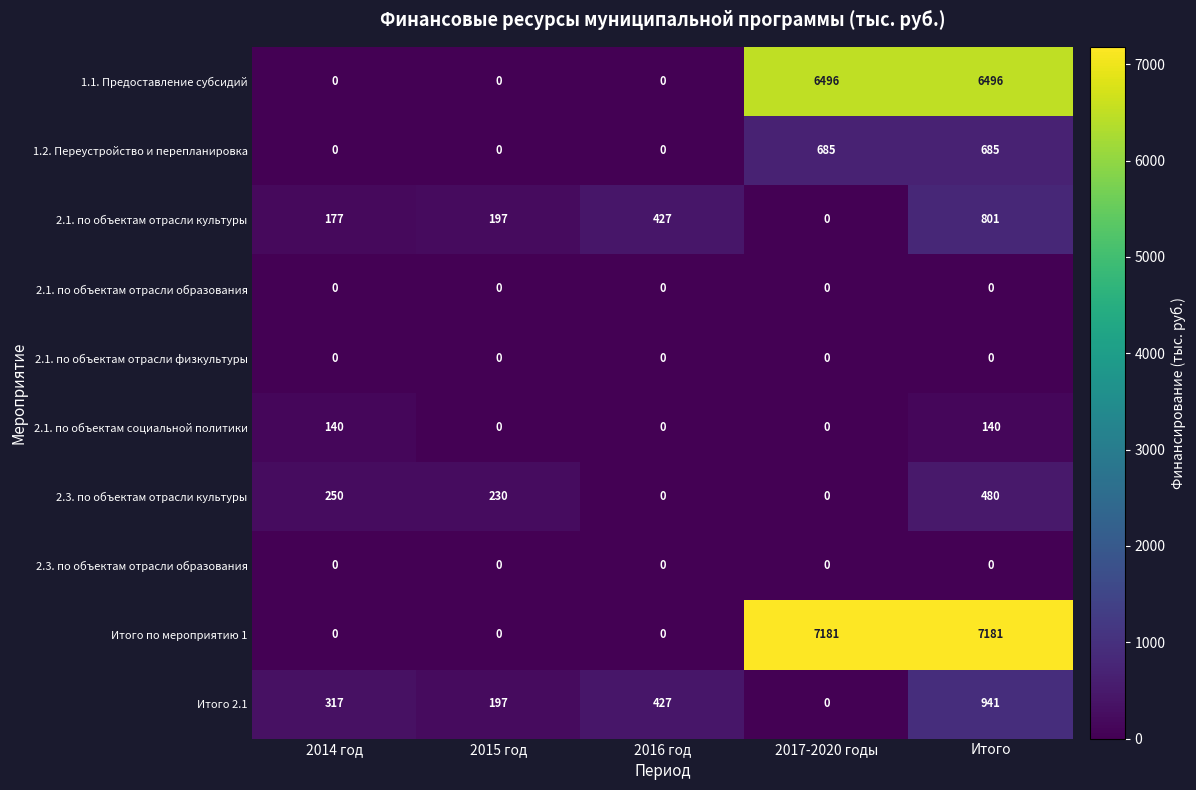

What is the difference between the maximum and second lowest values in the 1.2. Переустройство и перепланировка series?

685